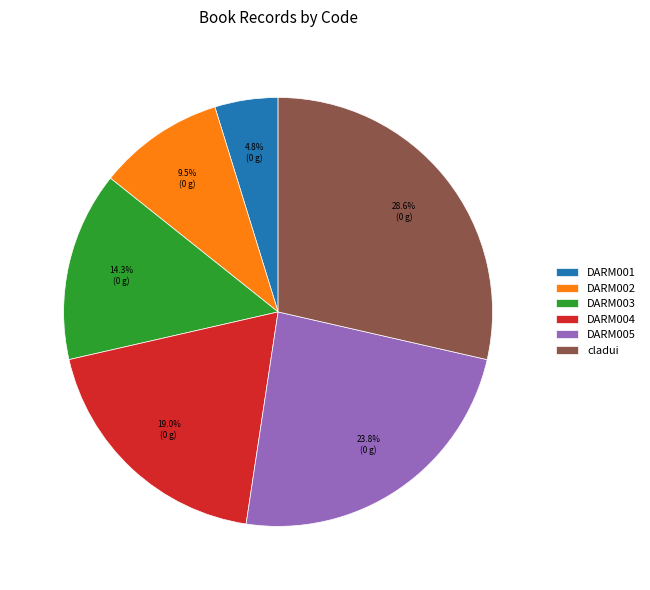

Which category has the smallest portion of the pie?

DARM001